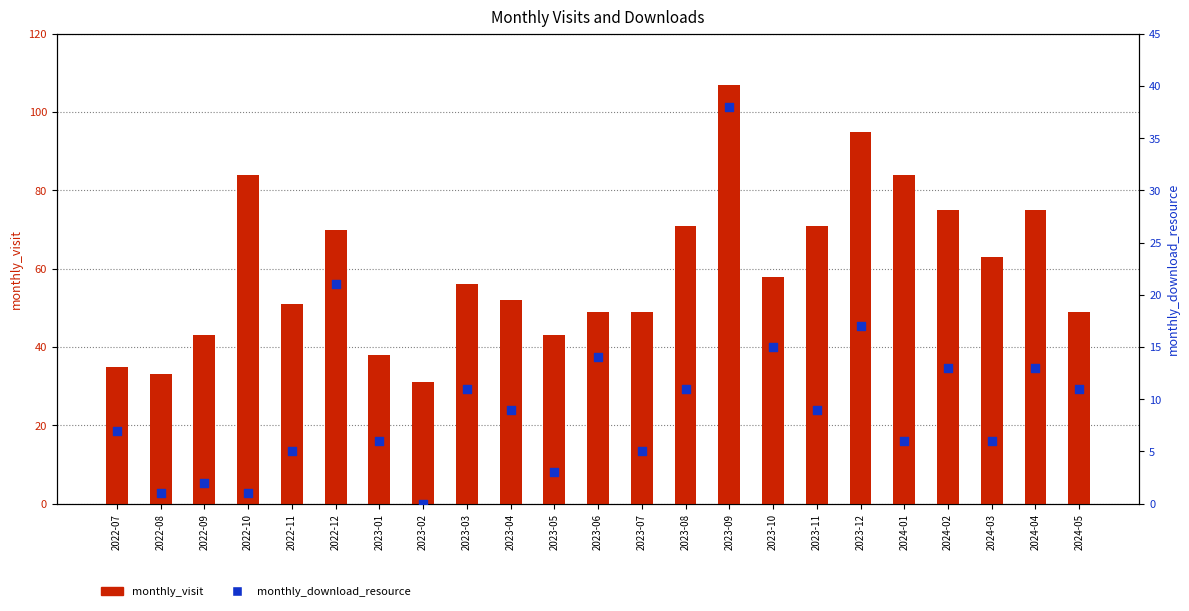

Which series reaches the minimum Y coordinate?

monthly_download_resource